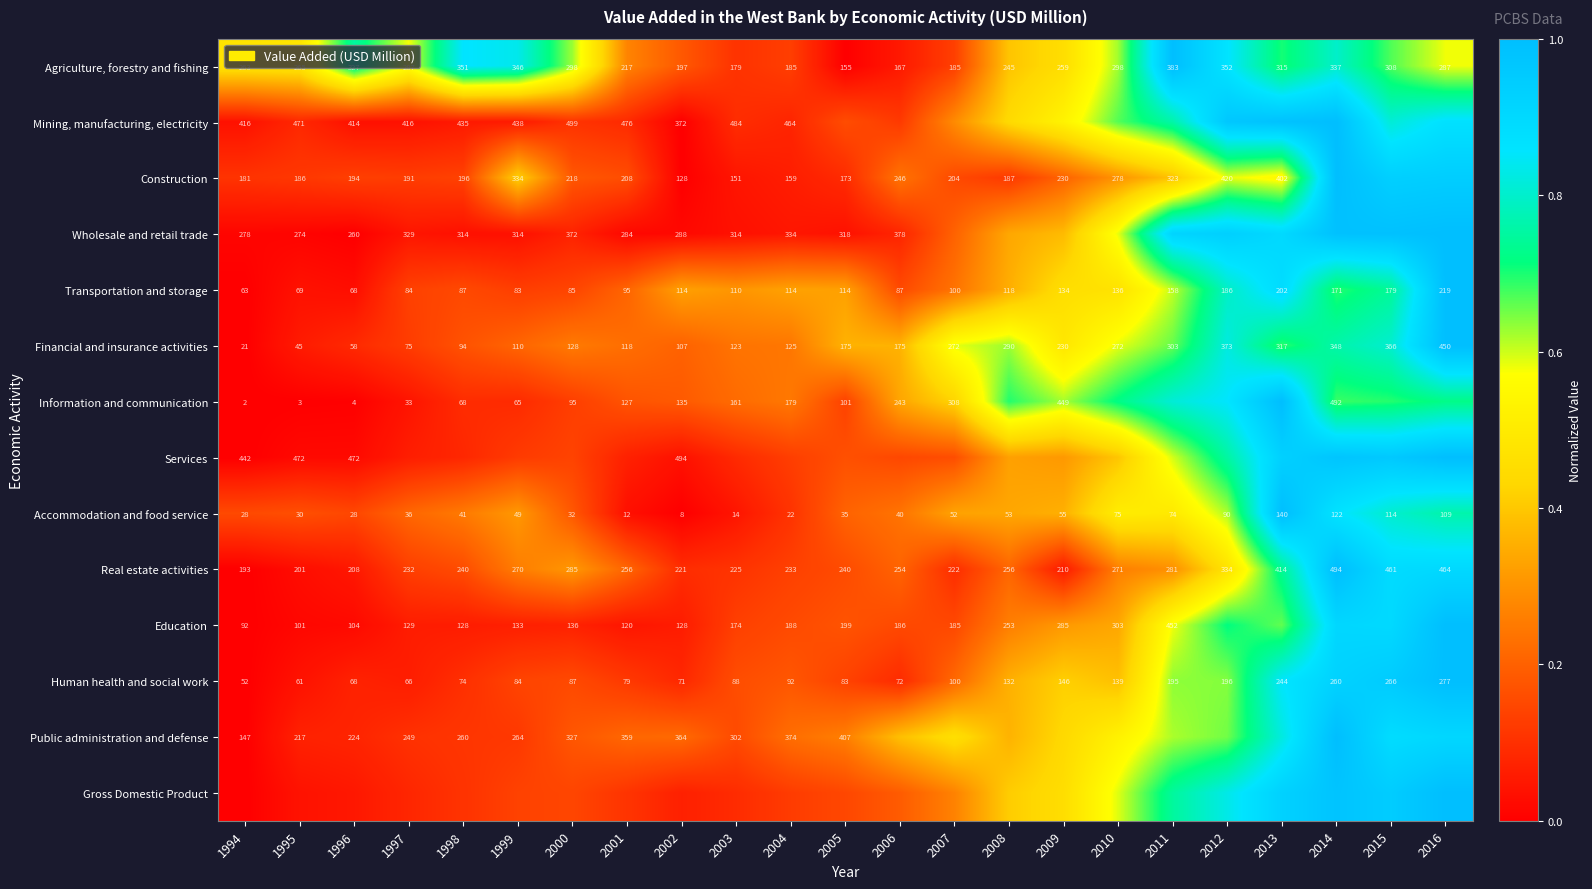

Rank the categories by Transportation and storage value from lowest to highest.

1994, 1996, 1995, 1999, 1997, 2000, 1998, 2006, 2001, 2007, 2003, 2002, 2005, 2004, 2008, 2009, 2010, 2011, 2014, 2015, 2012, 2013, 2016